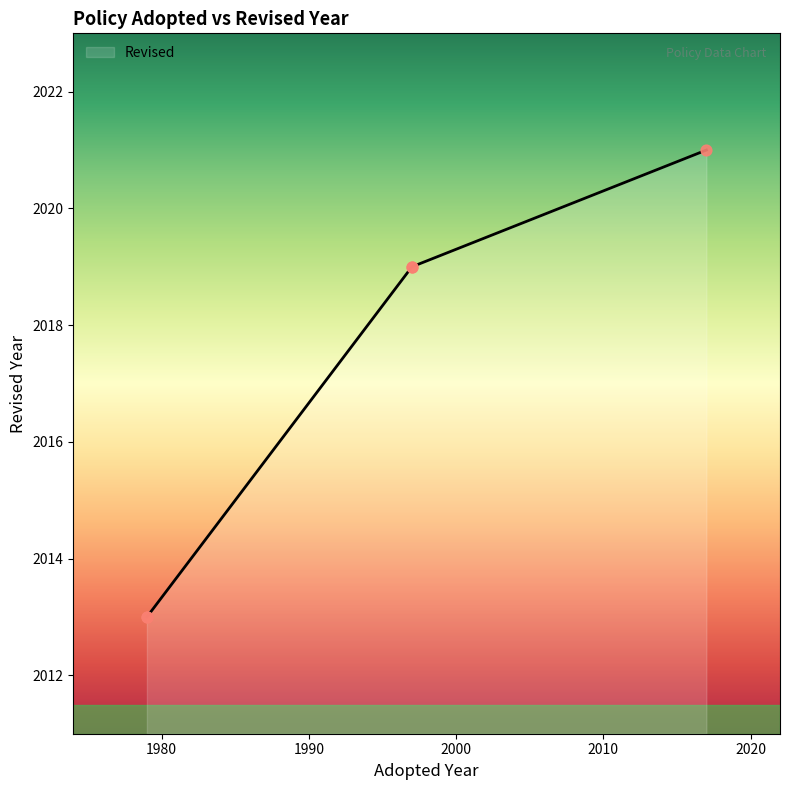

Which has a higher value, 2017 or 1997?

2017